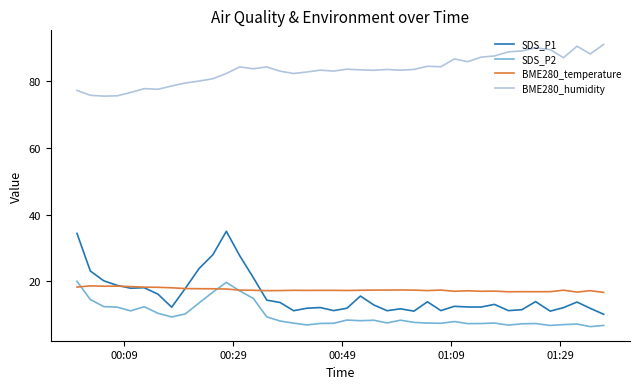

True or false: SDS_P1 and SDS_P2 cross at least once.

False